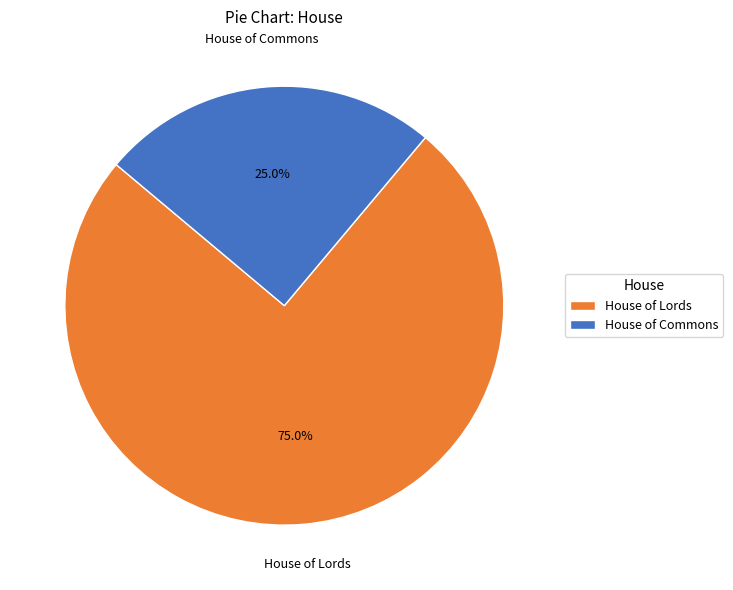

Rank the categories by value from highest to lowest.

House of Lords, House of Commons